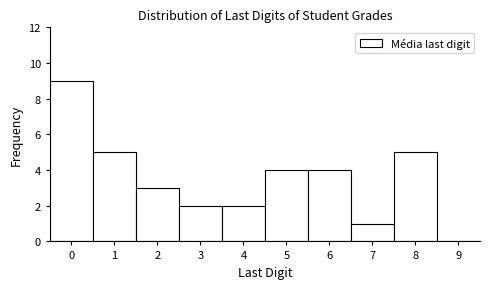

Reading left to right, transcribe this chart: for each bar, give the range it covers on the x-axis and its height. The values are not printed on the chart, so give them approximately, as read against the axis.

-0.5 to 0.5: 9
0.5 to 1.5: 5
1.5 to 2.5: 3
2.5 to 3.5: 2
3.5 to 4.5: 2
4.5 to 5.5: 4
5.5 to 6.5: 4
6.5 to 7.5: 1
7.5 to 8.5: 5
8.5 to 9.5: 0